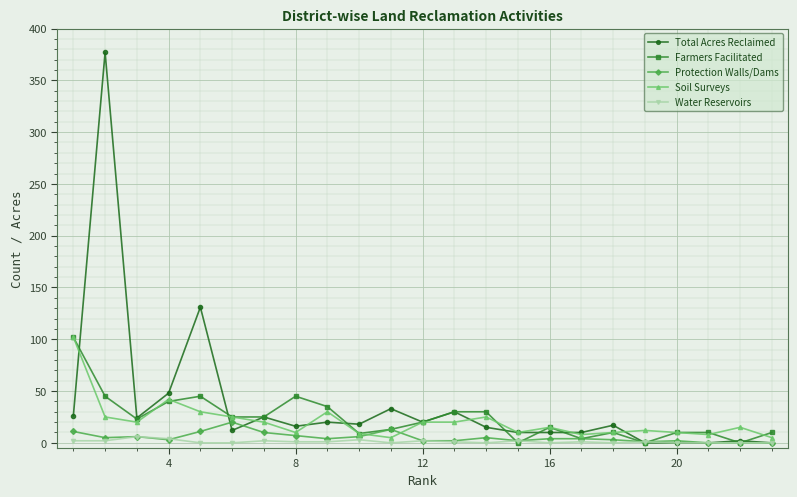

Is this an area chart (filled region under the line)?

No